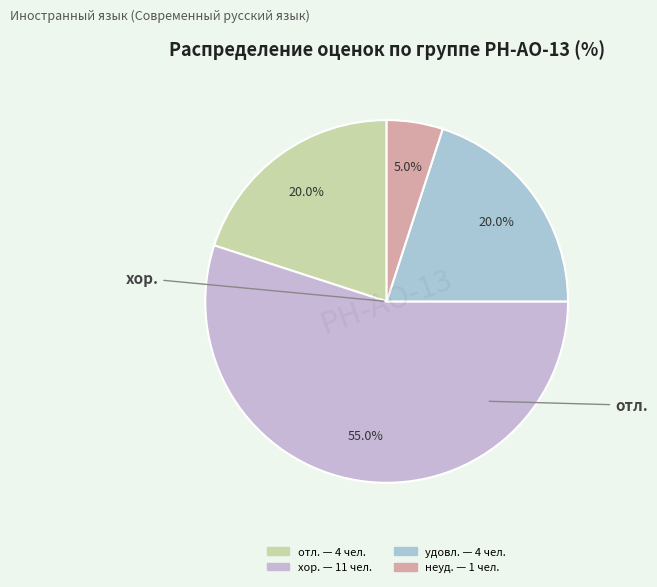

To the nearest percent, what is the average slice percentage?

25%